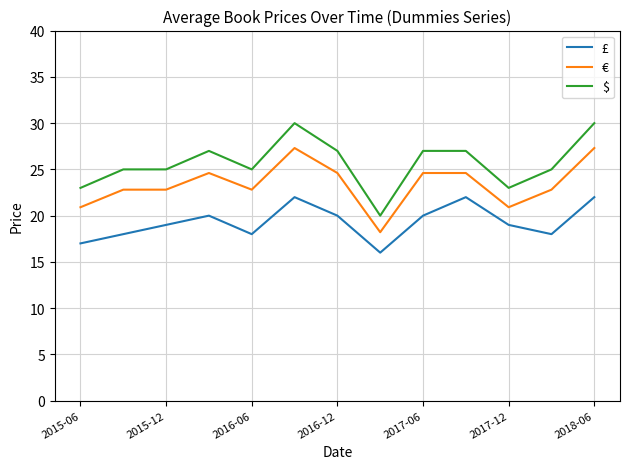

Reading left to right, extract all data points from this chart.

£: 17.0	18.0	19.0	20.0	18.0	22.0	20.0	16.0	20.0	22.0	19.0	18.0	22.0
€: 20.9	22.8	22.8	24.6	22.8	27.3	24.6	18.2	24.6	24.6	20.9	22.8	27.3
$: 23.0	25.0	25.0	27.0	25.0	30.0	27.0	20.0	27.0	27.0	23.0	25.0	30.0